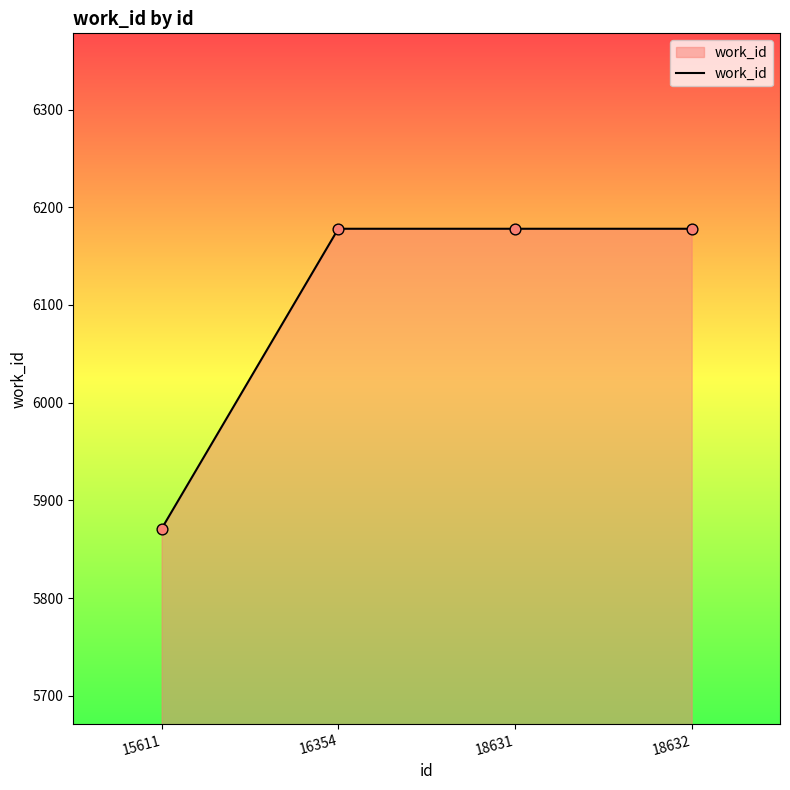

Which has a higher value, 15611 or 16354?

16354